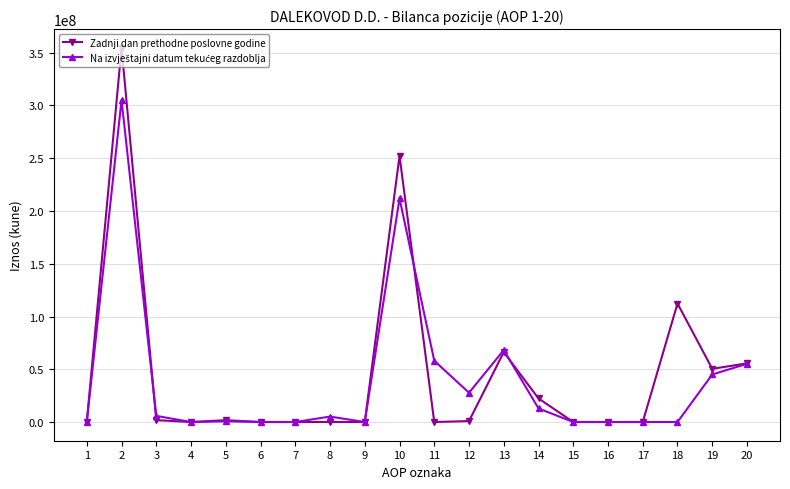

True or false: Zadnji dan prethodne poslovne godine has more than 0 points higher than both neighbors.

True